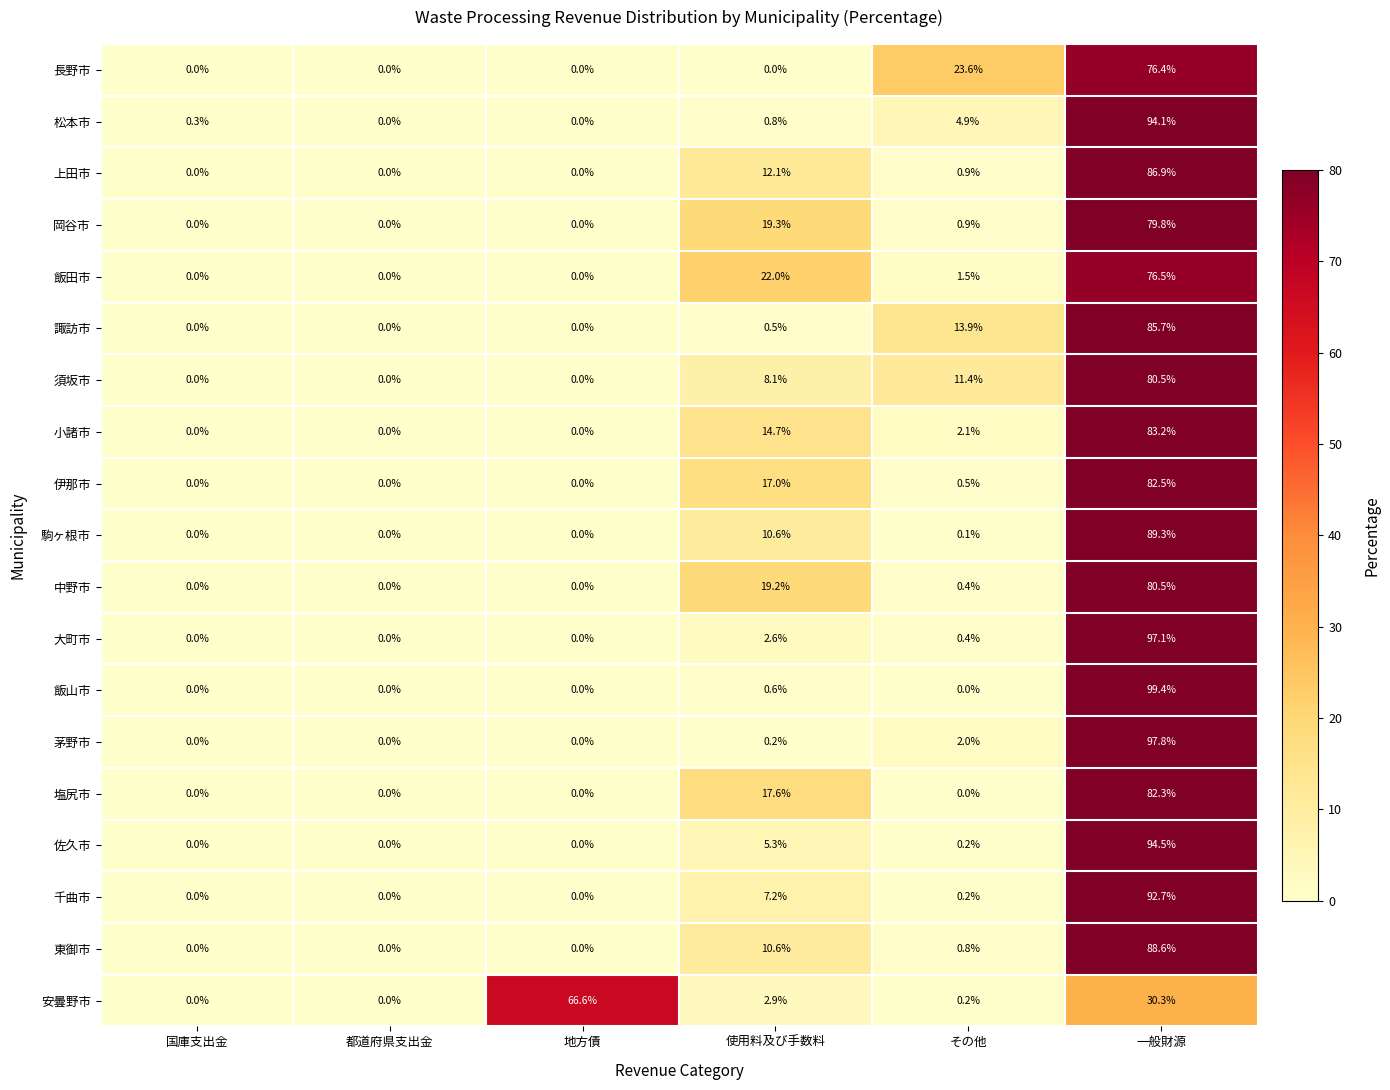

What is the difference between the 須坂市 values at その他 and 使用料及び手数料?

3.3